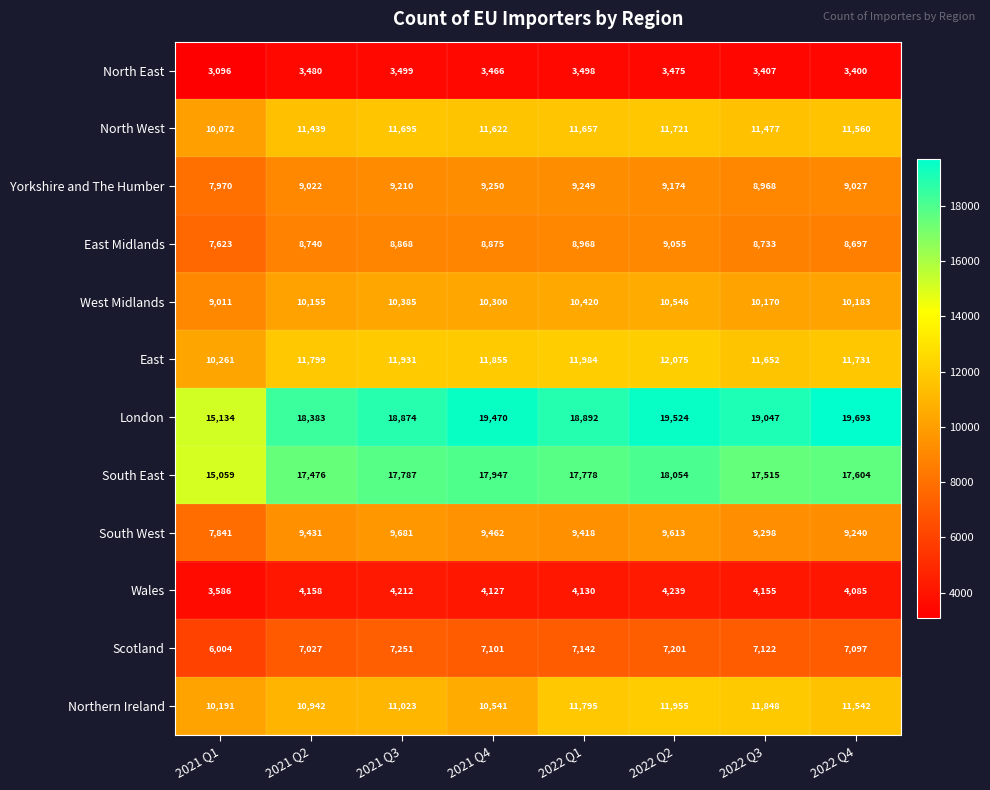

Read the London value at 2021 Q3, to the nearest 100.

18900